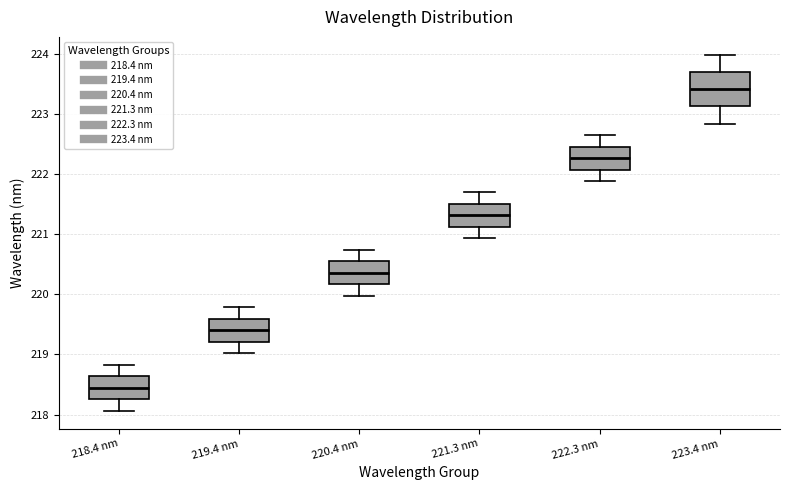

Which box has the lowest median line?

218.4 nm